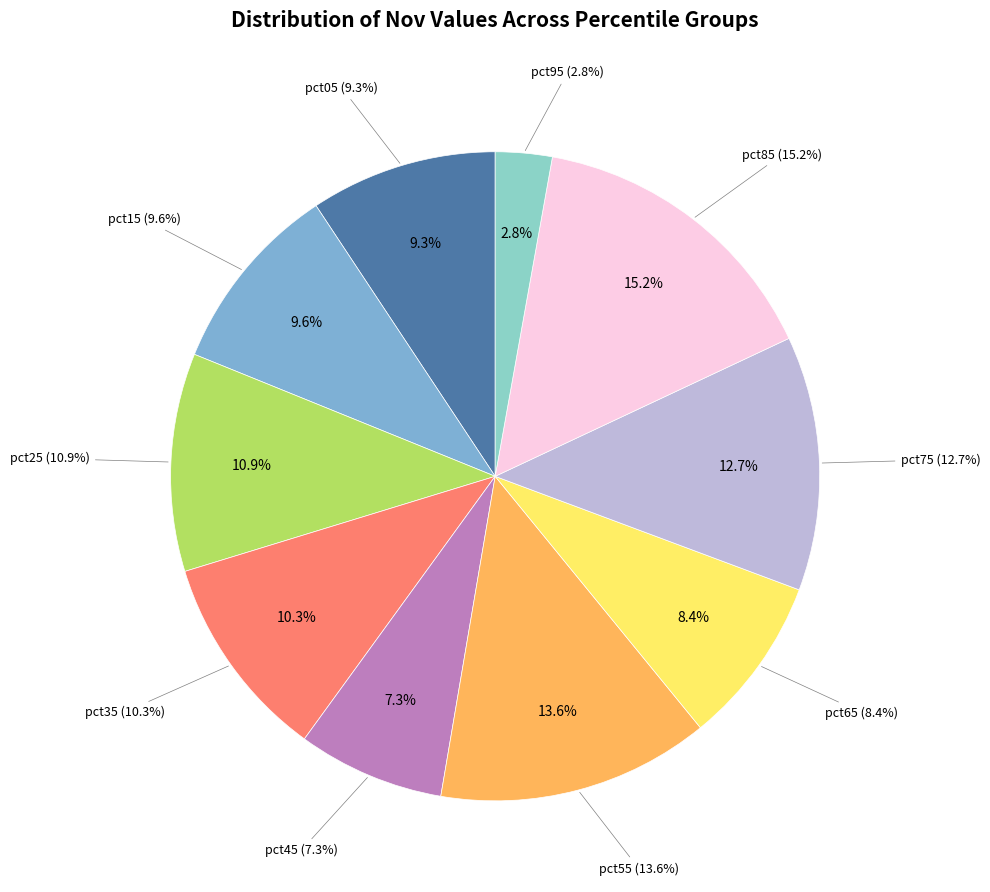

Is pct15 the majority of the pie?

No